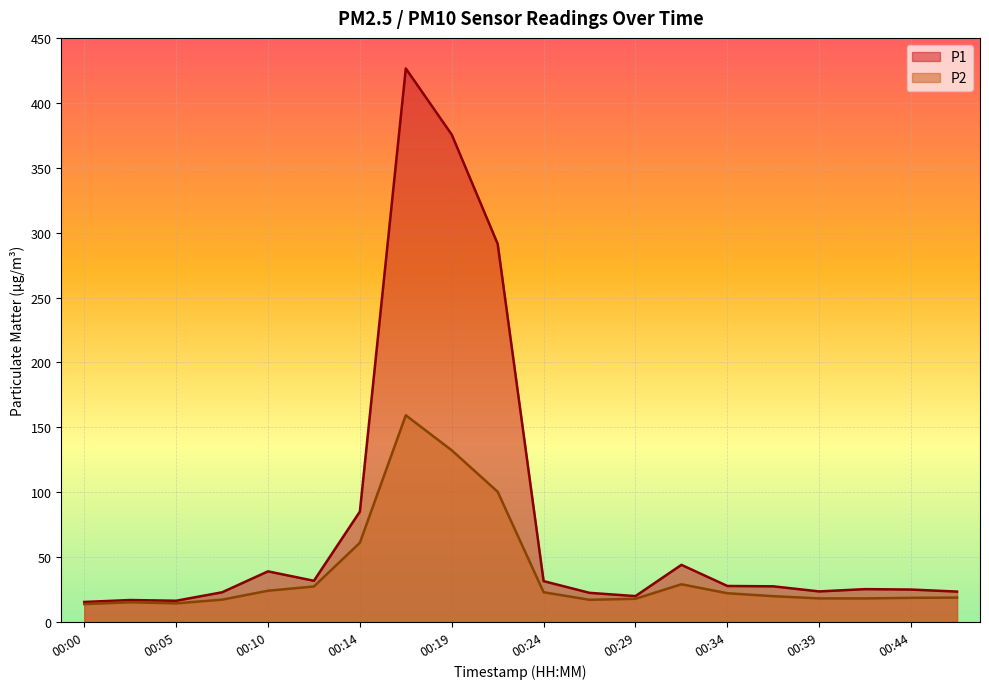

What is the approximate value of P2 at 00:34?

22.2